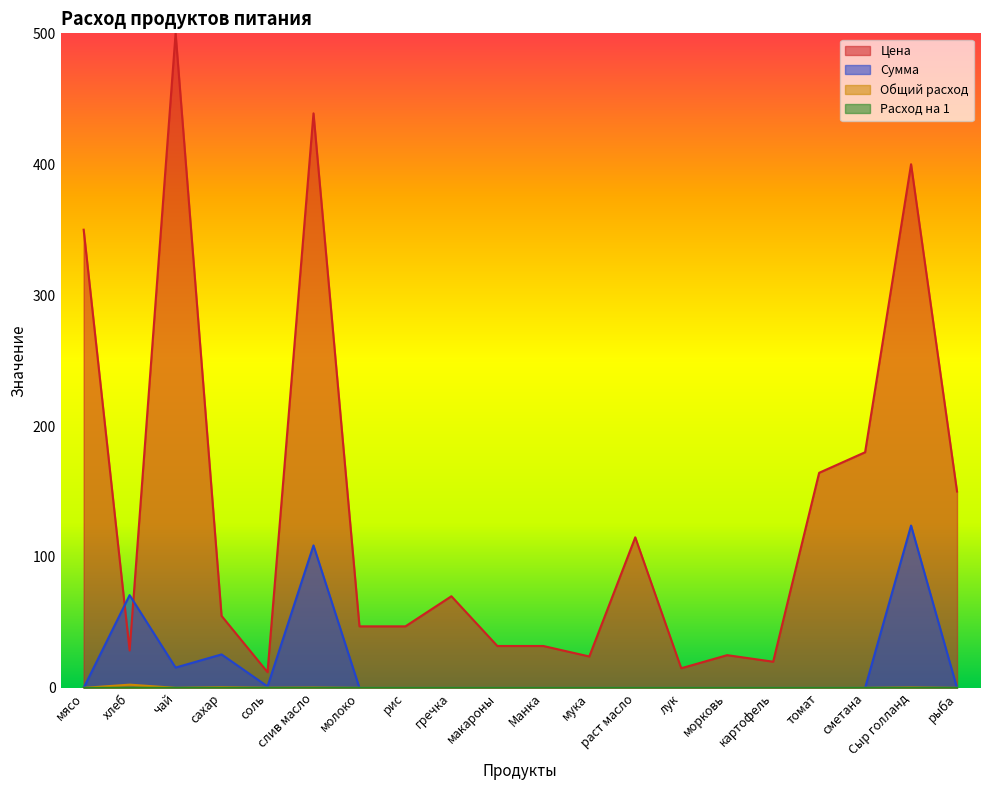

What position from the left is мясо?

1